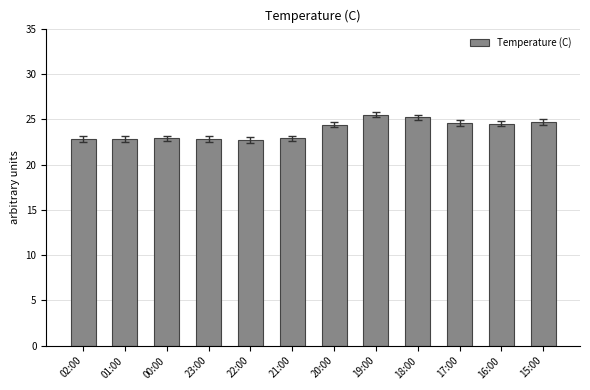

At which category does the chart reach its peak across all series?

19:00